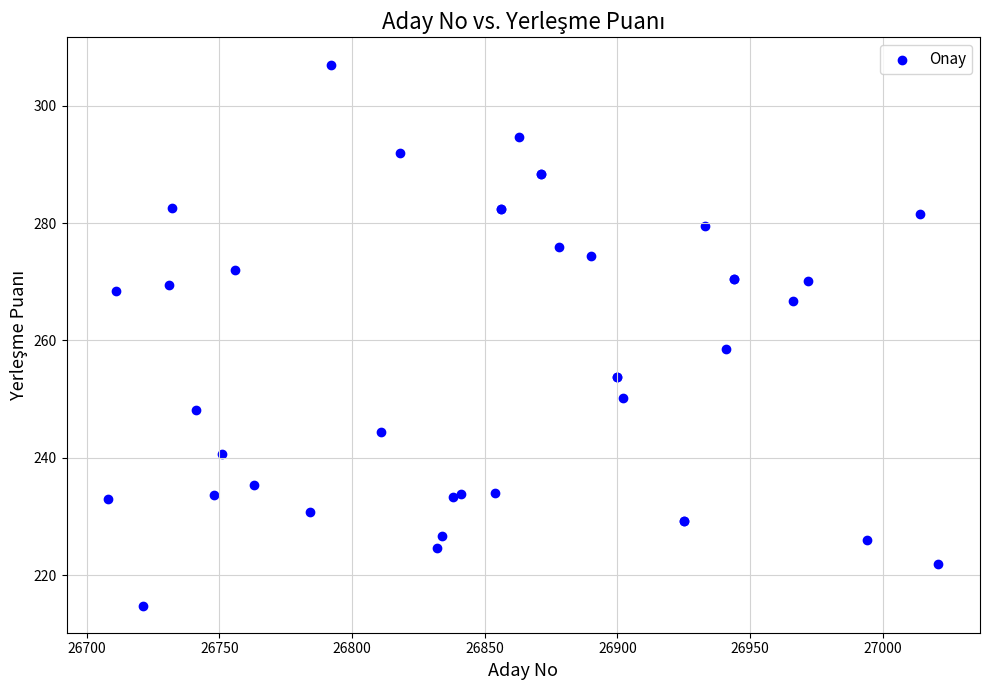

What Y value in the scatter plot is closest to 260?

258.4